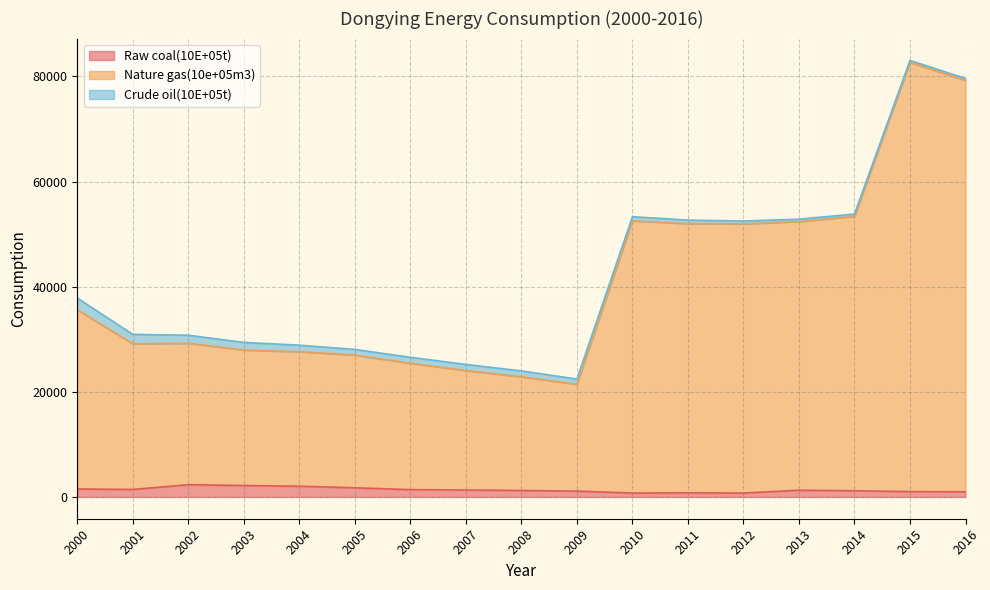

Is it true that Raw coal(10E+05t) equals 1421.0 at 2001?

True